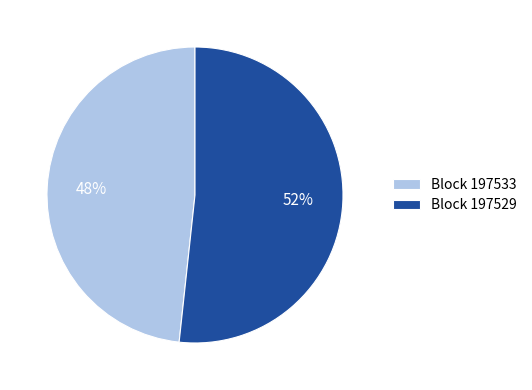

To the nearest percent, what is the combined percentage of Block 197529 and Block 197533?

100%